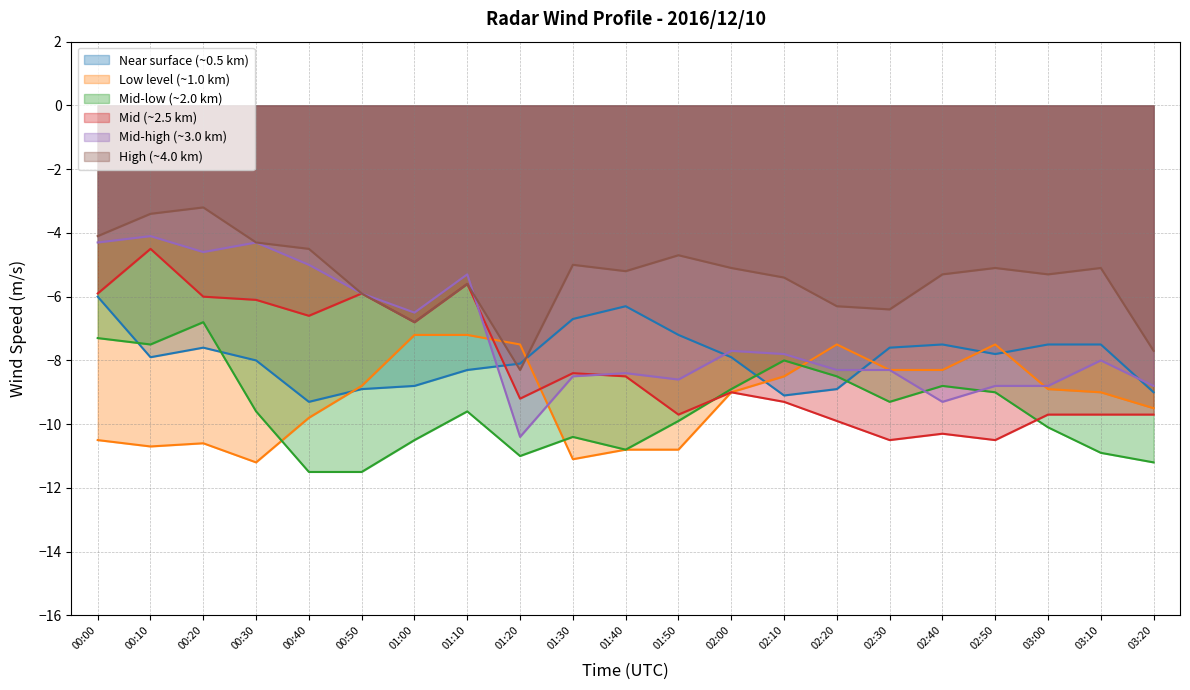

Which category has the highest value in the Mid (~2.5 km) series?

00:10